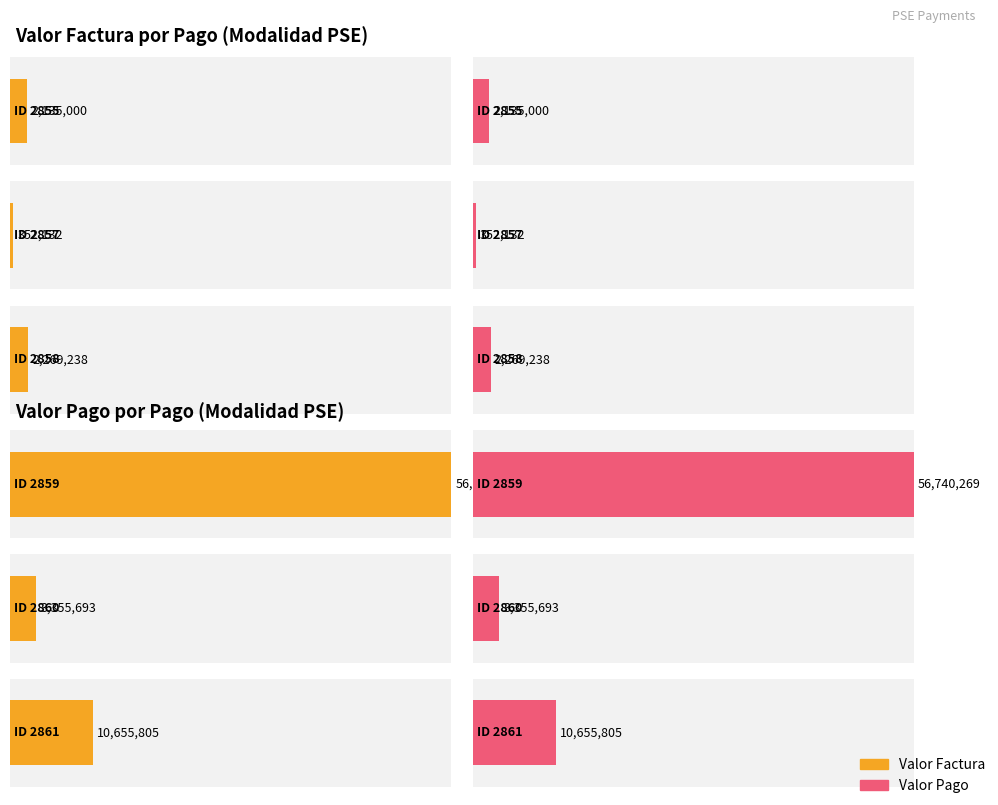

What is the difference between the second highest and second lowest values in the Valor Factura series?

8520805